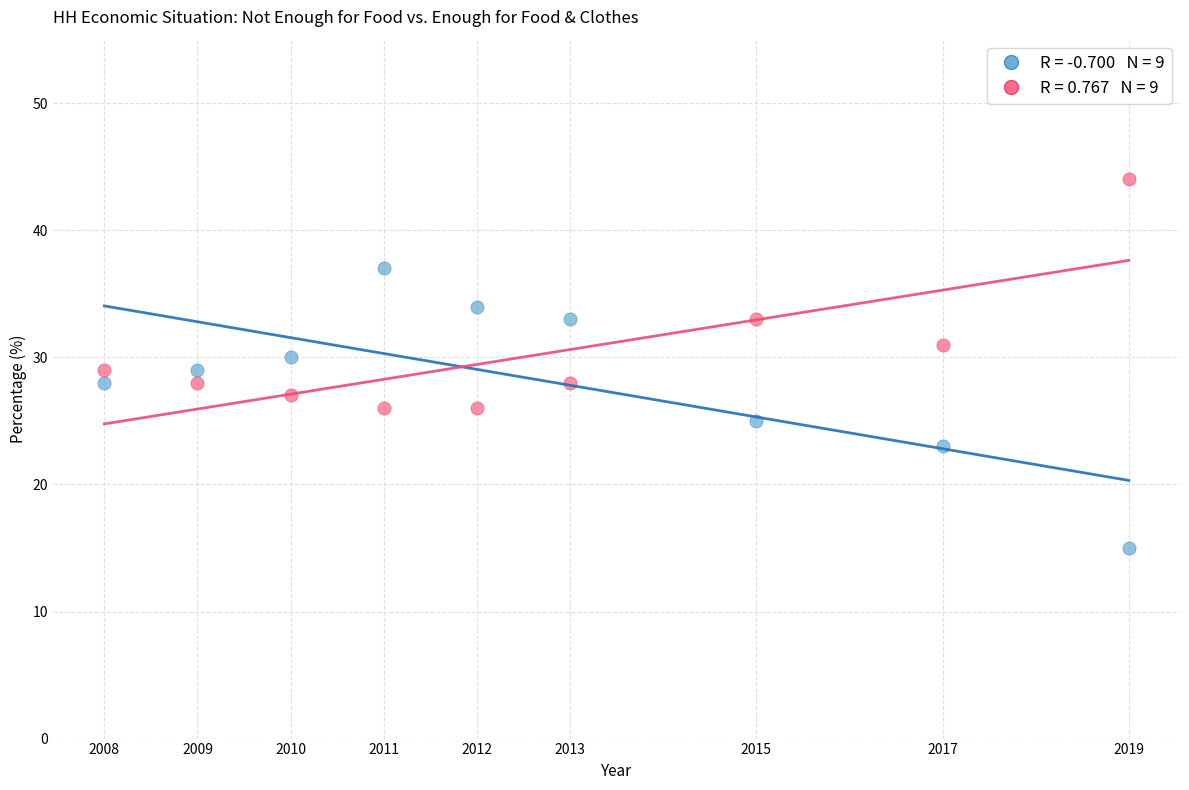

Across all data points, what is the range of X values (max minus min)?

11